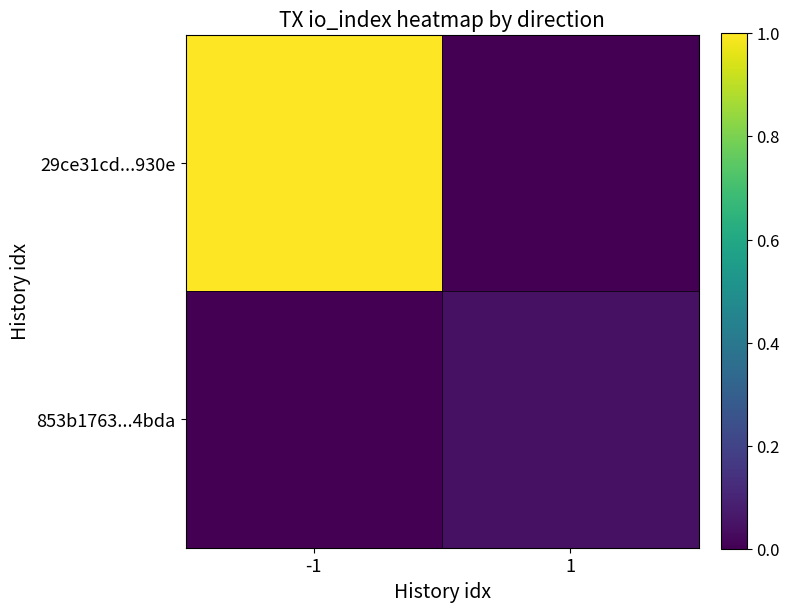

At how many categories does at least one series exceed 0?

2